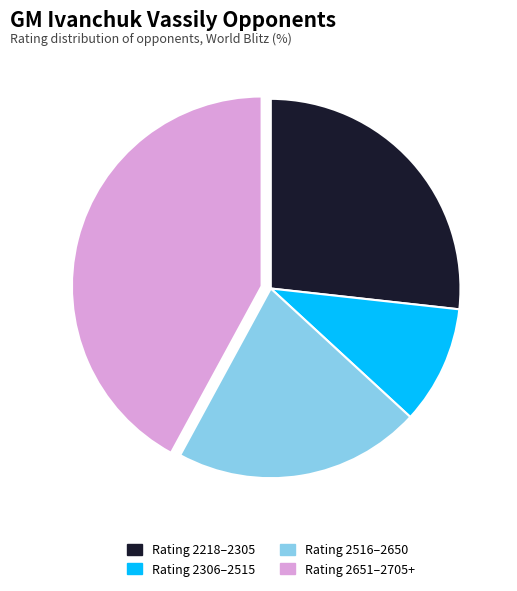

What is the largest slice in the pie chart?

Rating 2651–2705+